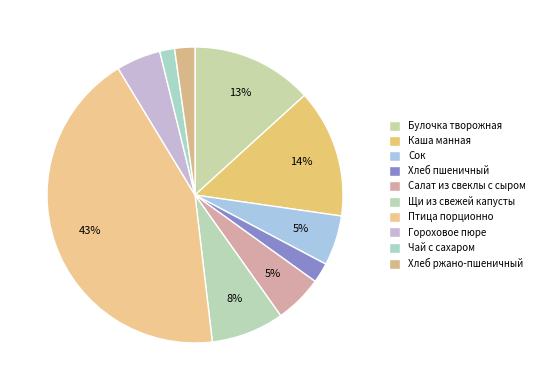

How many segments does this pie chart have?

10